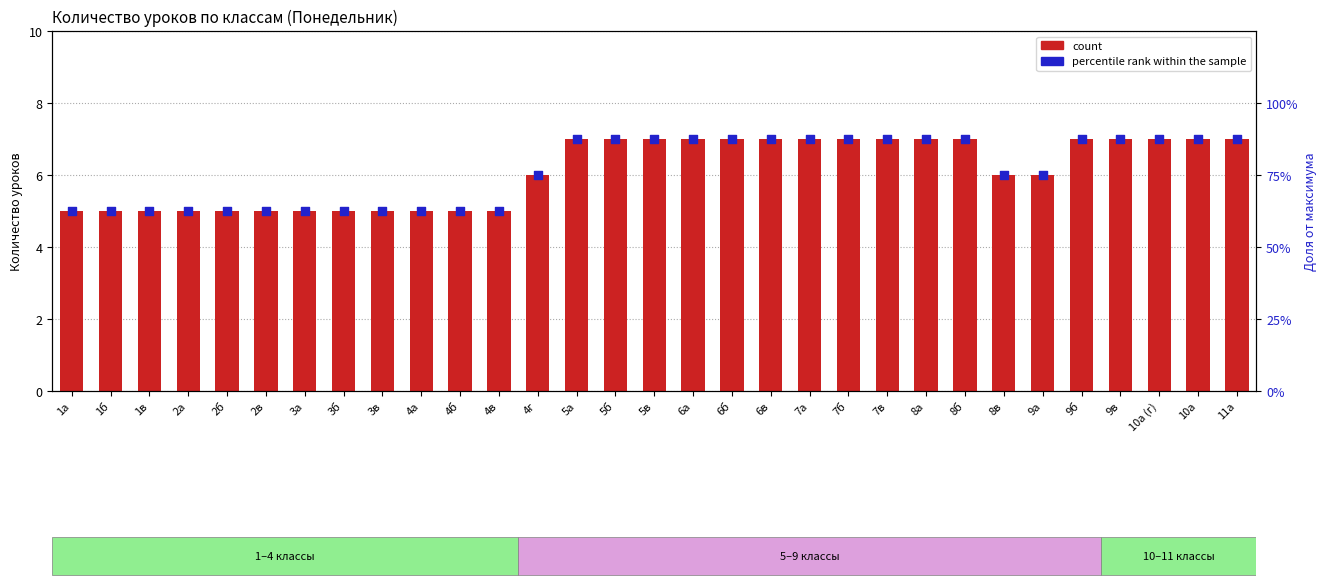

Which series reaches the minimum Y coordinate?

count